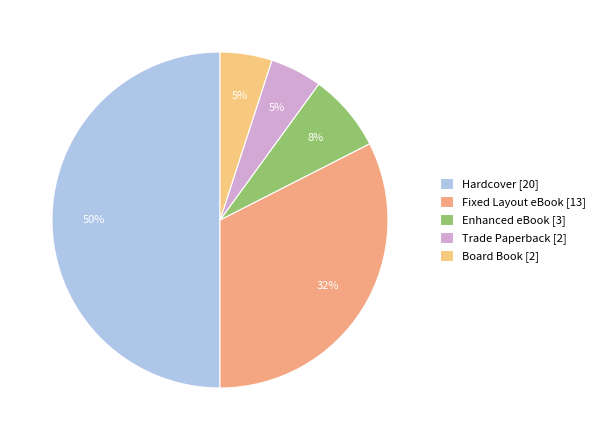

How many slices are in this pie chart?

5